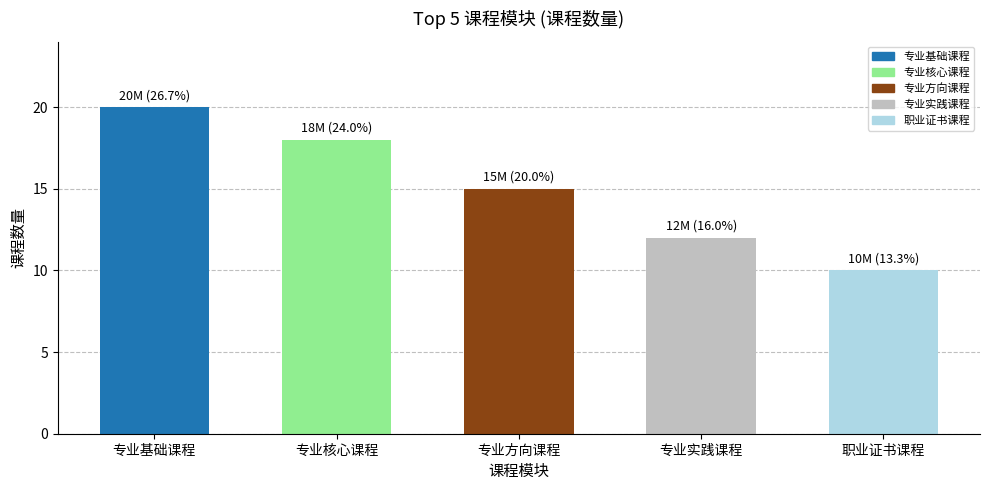

Count the values in the range 12 to 18.

3